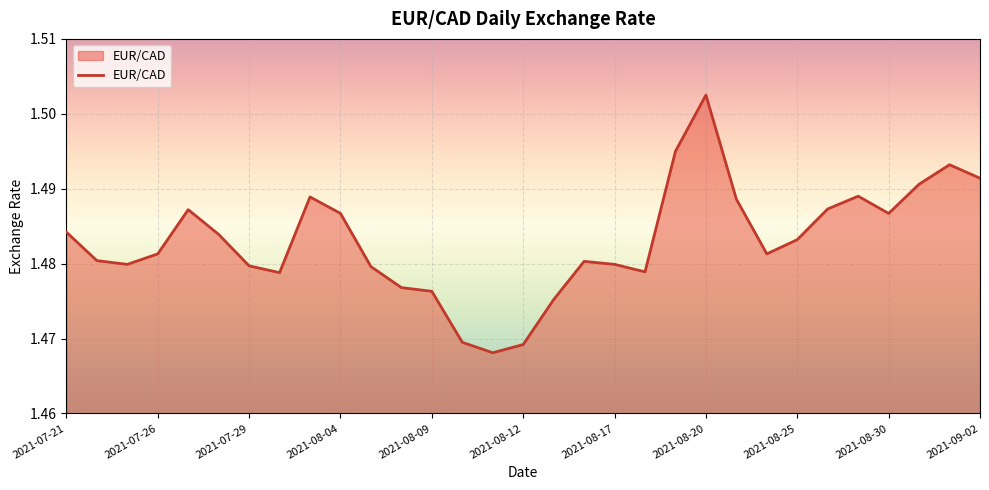

Count the values in the range 1 to 2.

31